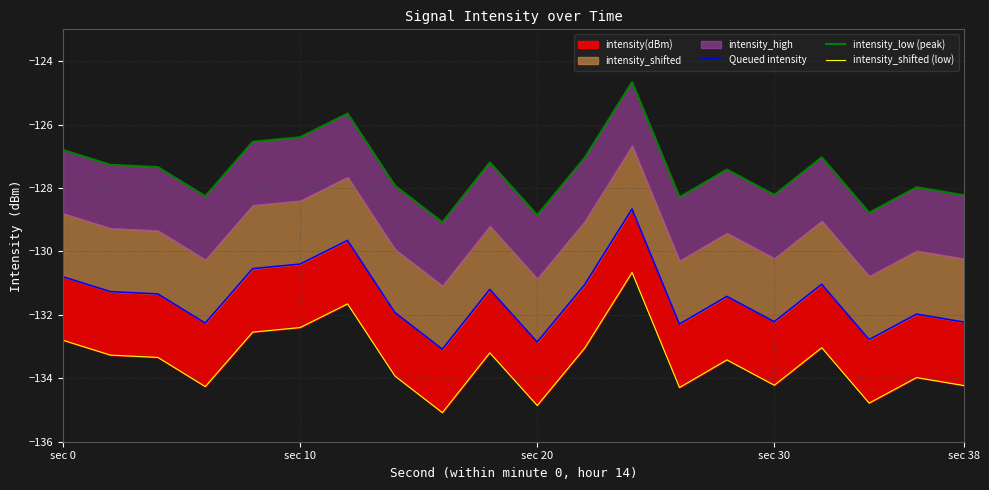

What is the sum of all intensity_low (peak) values?

-2549.0